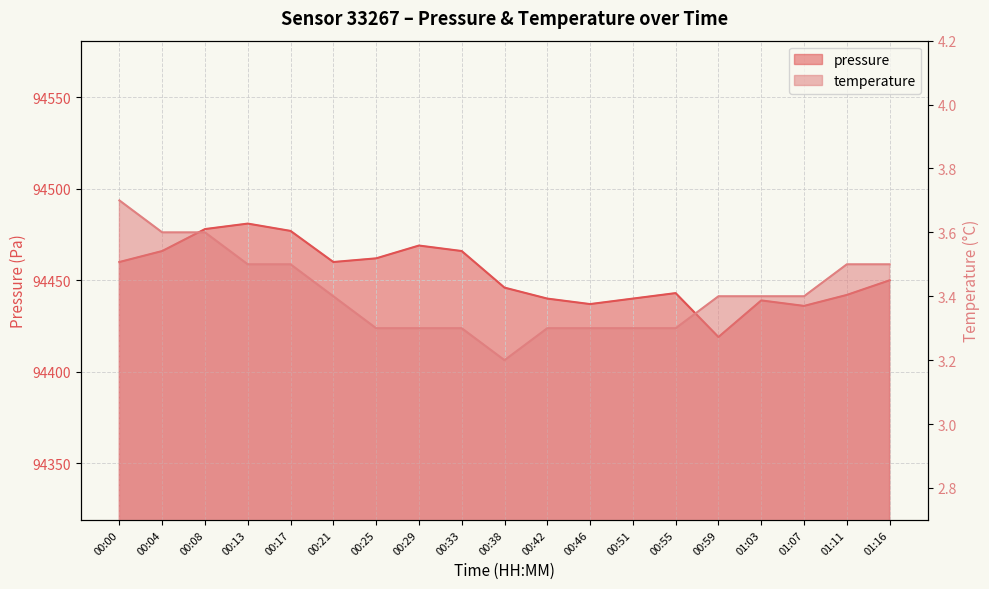

What is the label of the 3rd point from the right?

01:07